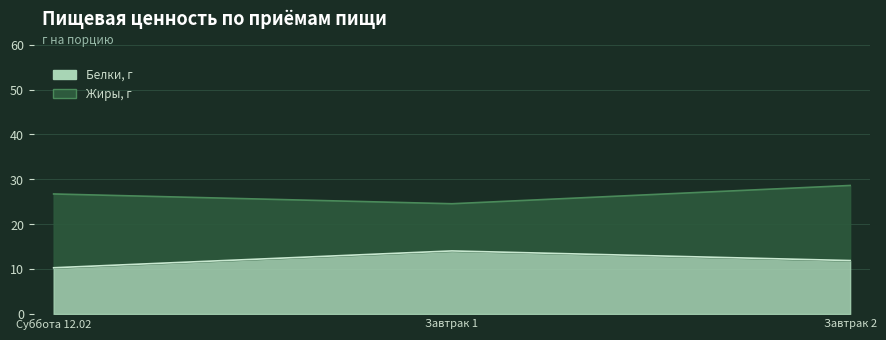

True or false: the data shows 14.0 at Завтрак 1.

True